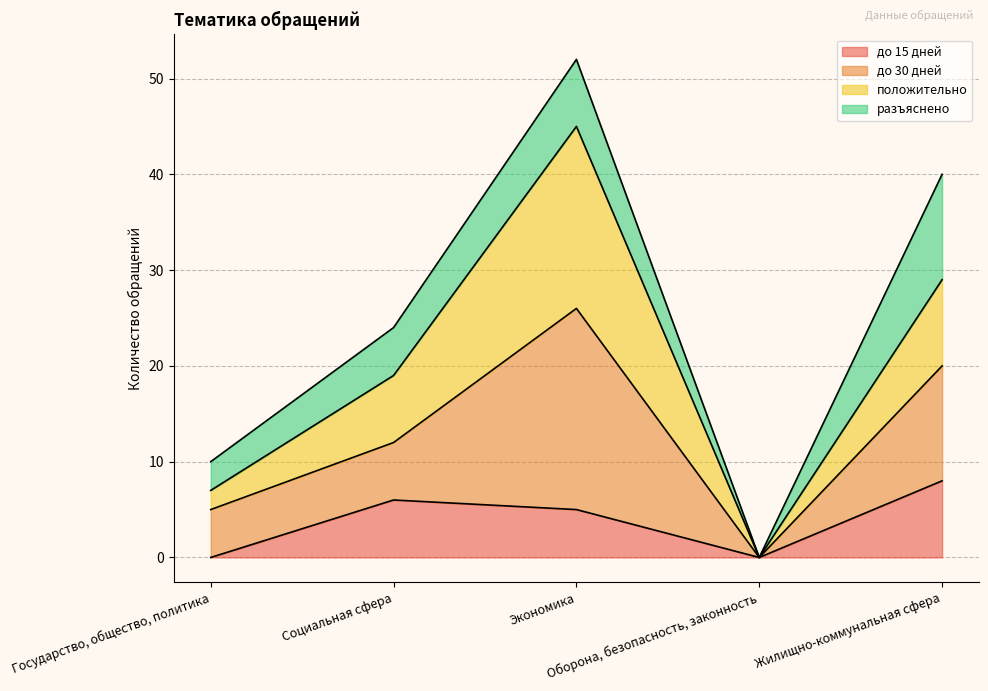

What is the approximate value of положительно at Государство, общество, политика?

7